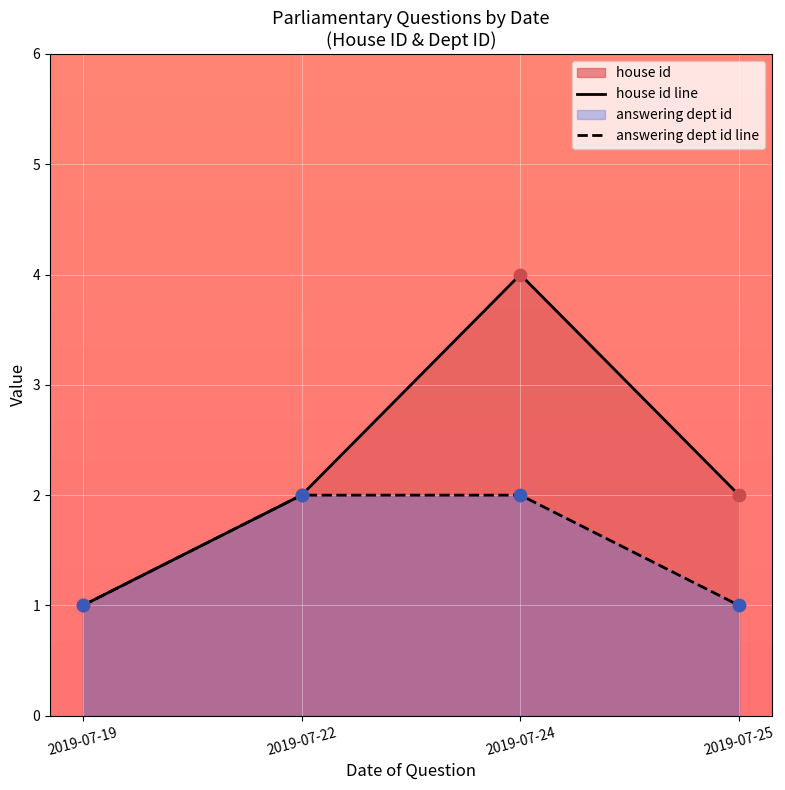

At which category is the sum across all series the highest?

2019-07-24